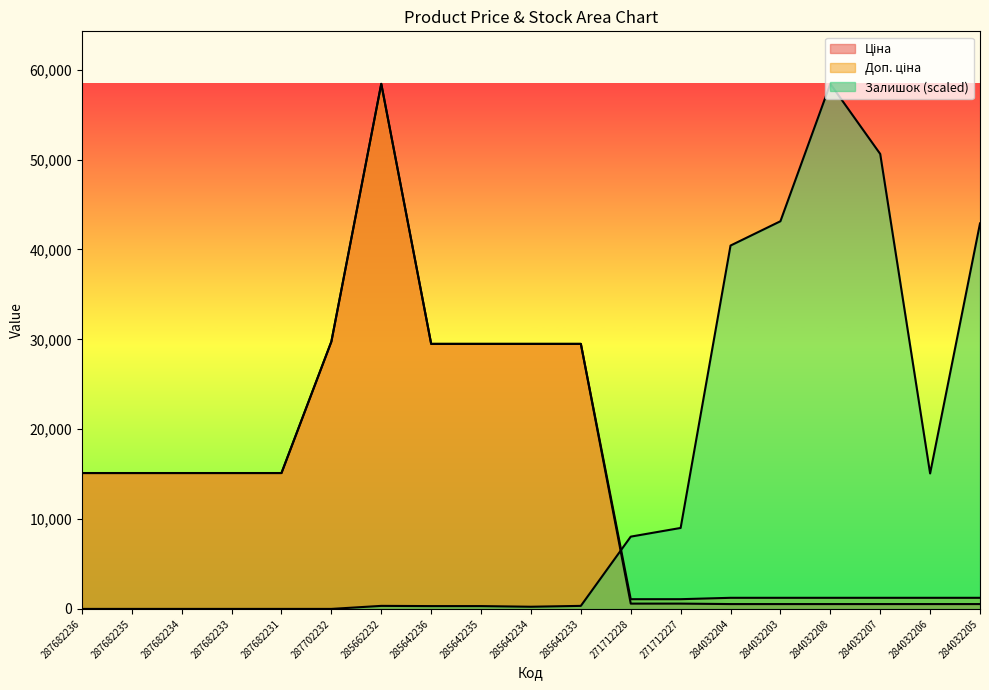

How many times do Залишок and Доп. ціна cross each other?

1